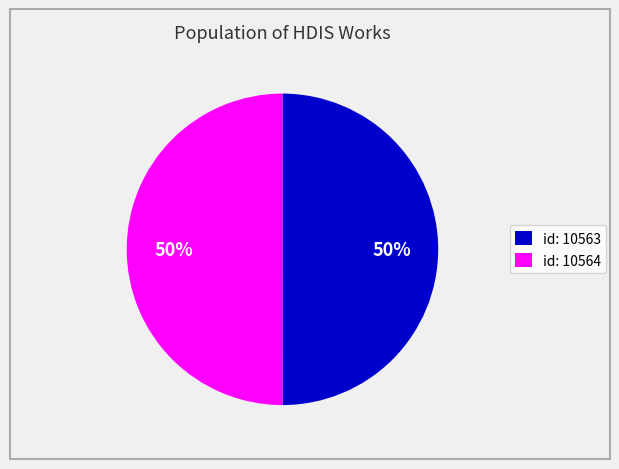

Combined, do id: 10563 and id: 10564 account for over 50%?

Yes